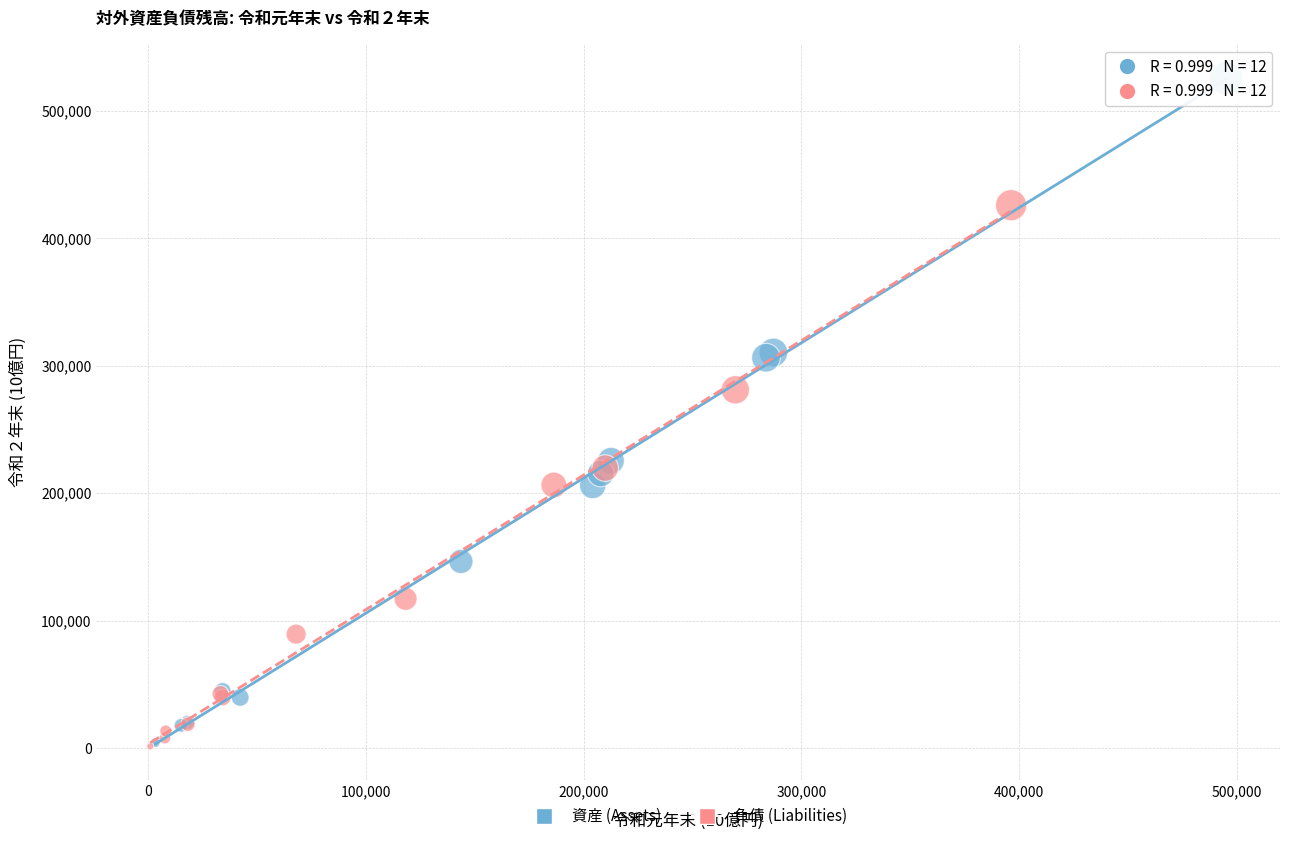

Which series contains the highest Y value?

資産 (Assets)